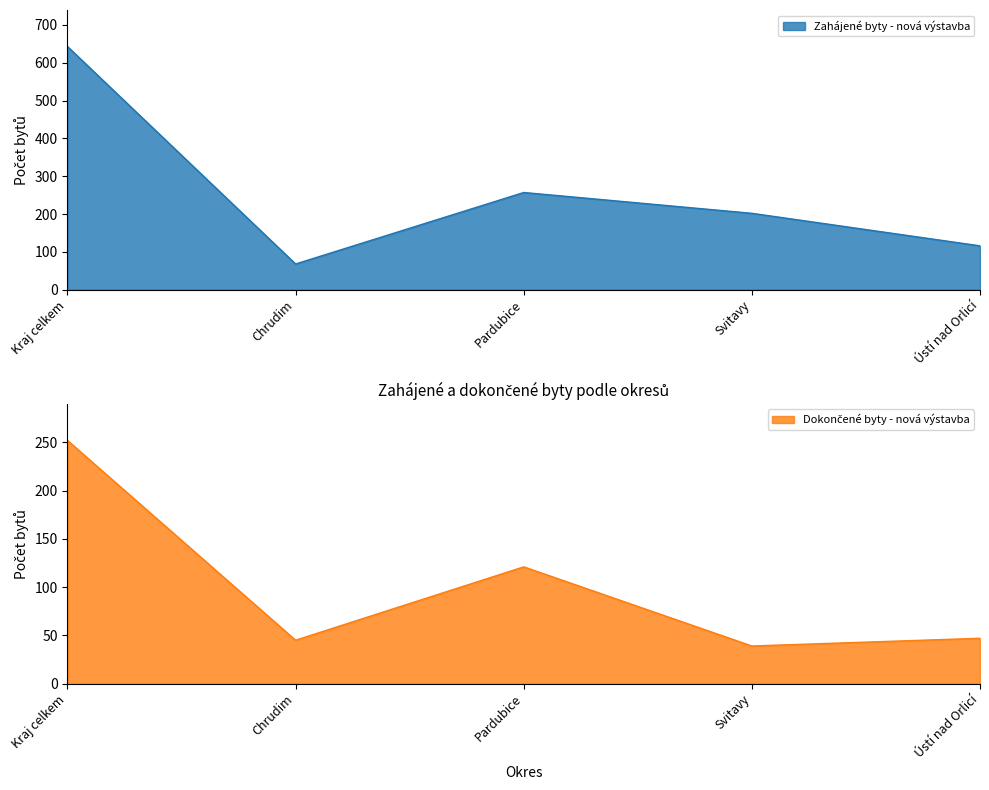

Rank the series at Chrudim from lowest to highest value.

Dokončené byty - nová výstavba, Zahájené byty - nová výstavba